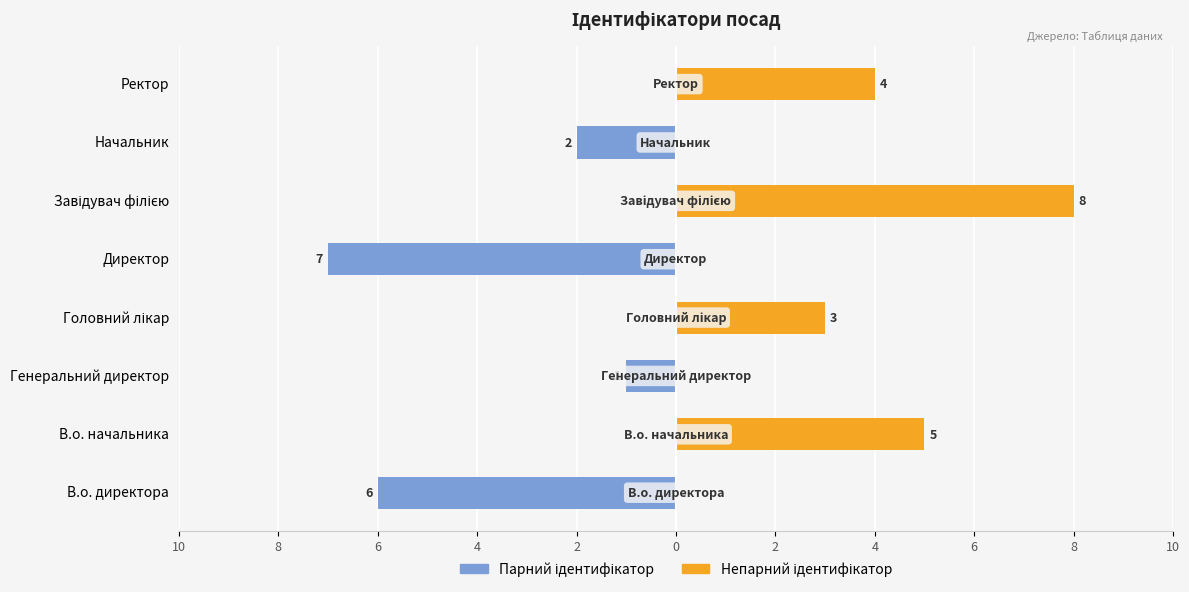

How many positive values does the Ідентифікатор (непарний) series have?

4